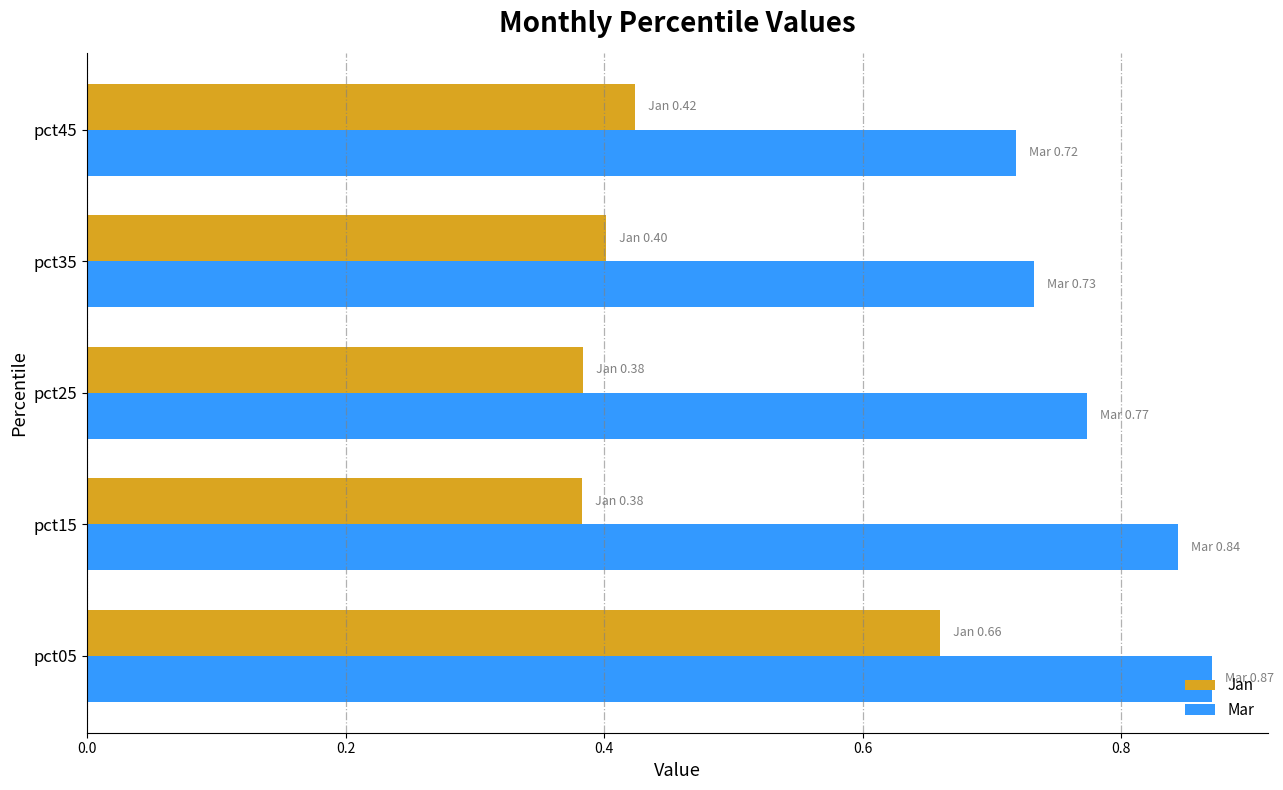

Between pct05 and pct15, which series saw the biggest shift?

Jan